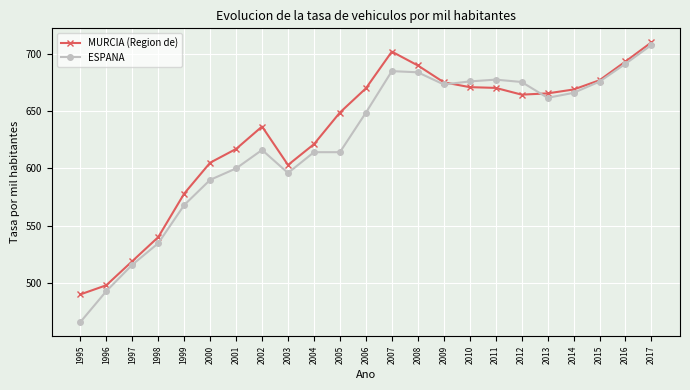

How many values in the ESPANA series exceed 648?

12